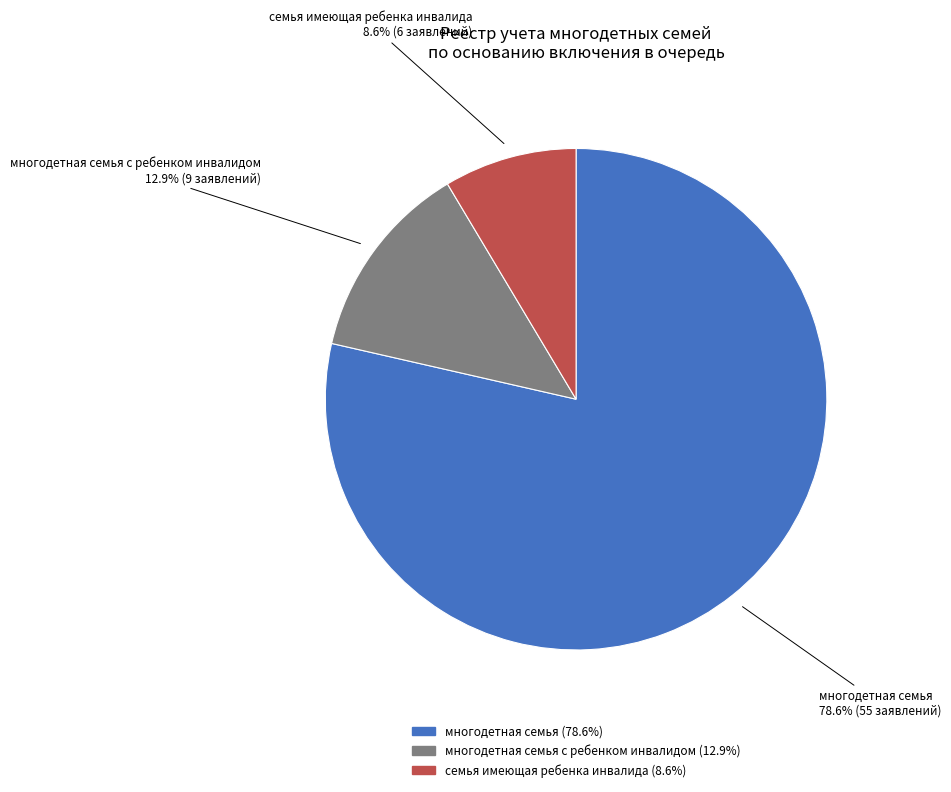

Is there any slice that represents more than half of the pie?

Yes